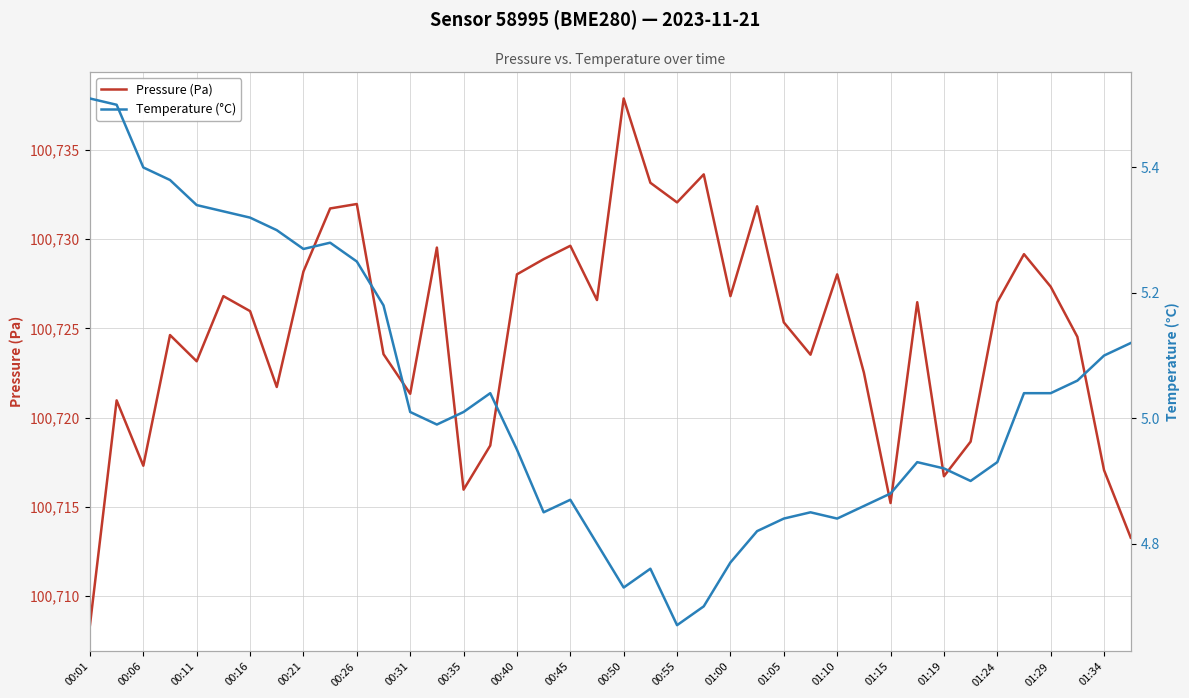

Is it true that Pressure (Pa) equals 64137.7 at 00:21?

False